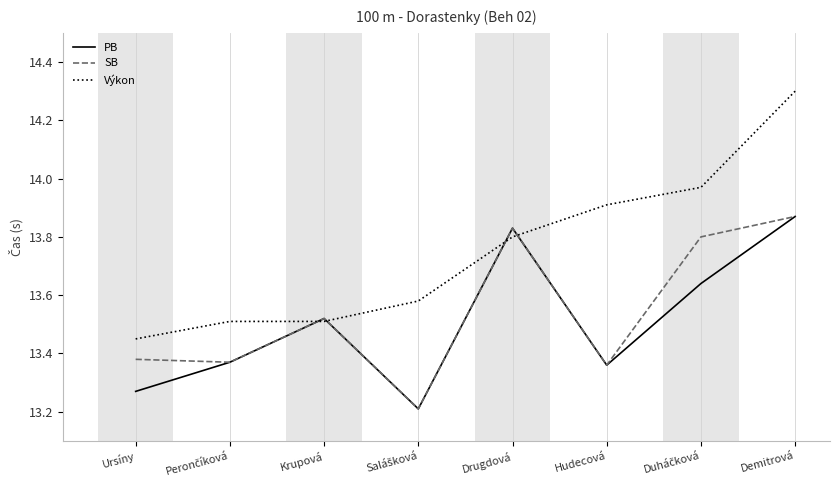

Which series ends up on top after the final intersection of SB and Výkon?

Výkon